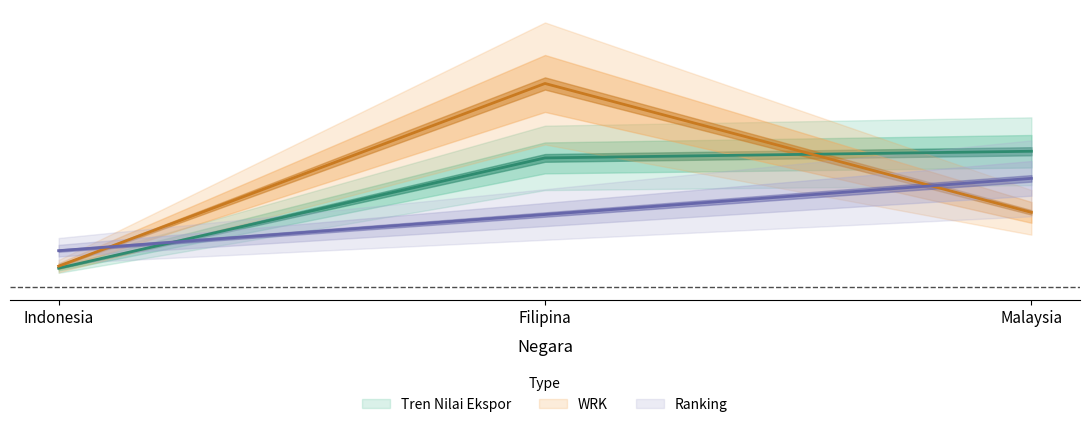

Where is Ranking nearest to the value 8?

Filipina